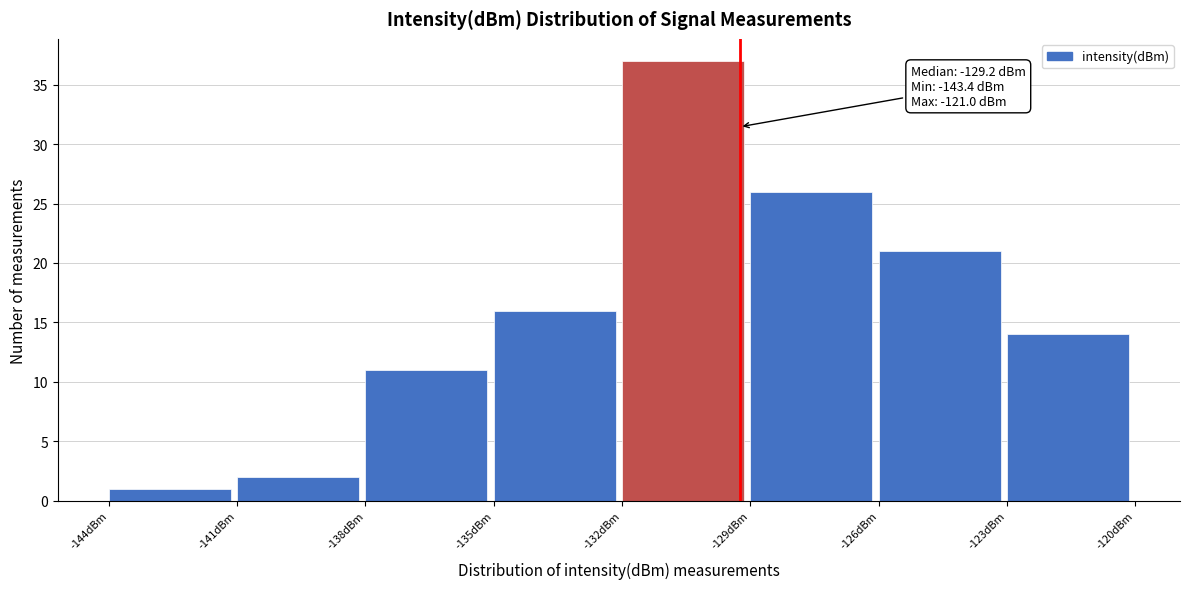

Which range on the x-axis has the tallest bar?

-132 to -129